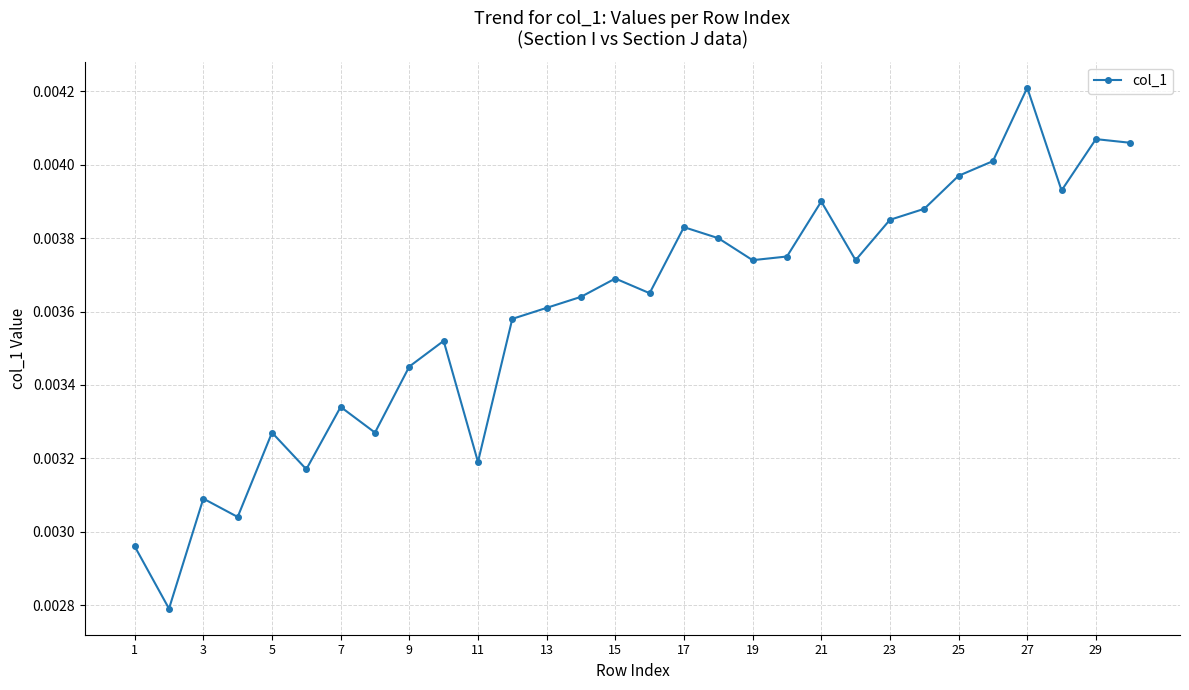

True or false: there are more than 0 points higher than both neighbors.

True